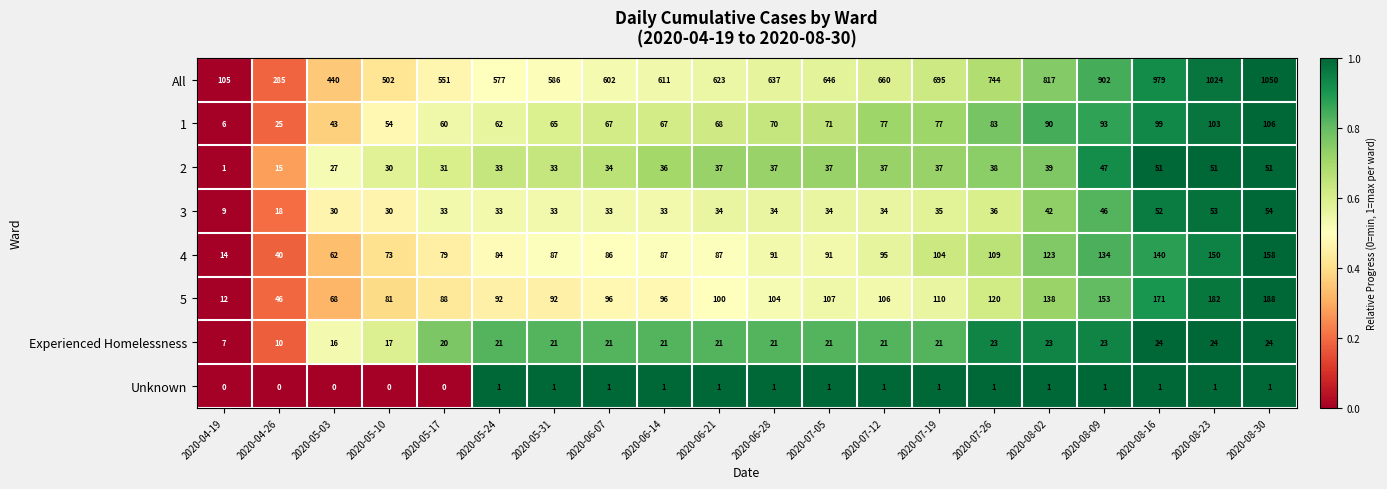

At which label does All reach its peak?

2020-08-30